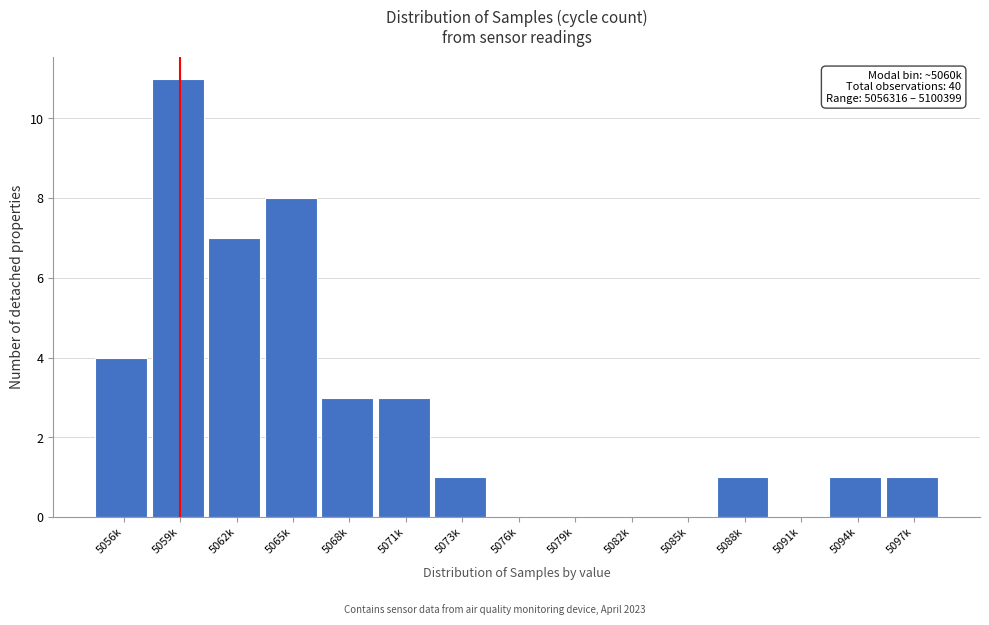

Reading left to right, transcribe all the data shown in this chart.

5056k=4	5059k=11	5062k=7	5065k=8	5068k=3	5071k=3	5073k=1	5076k=0	5079k=0	5082k=0	5085k=0	5088k=1	5091k=0	5094k=1	5097k=1